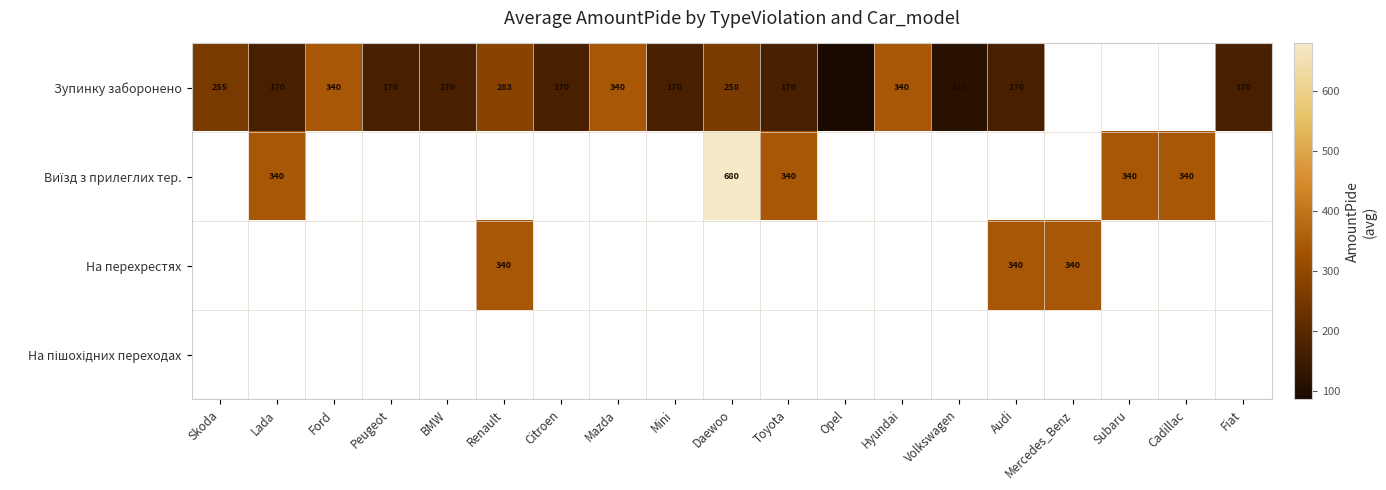

The value of Зупинку заборонено at Toyota is 277. True or false?

False